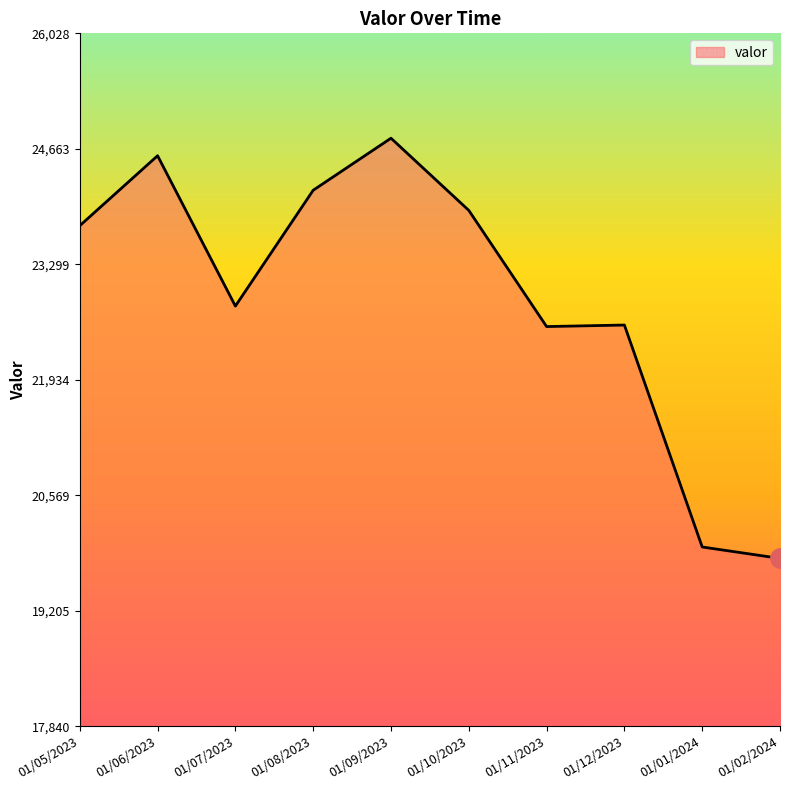

What is the smallest value displayed?

19823